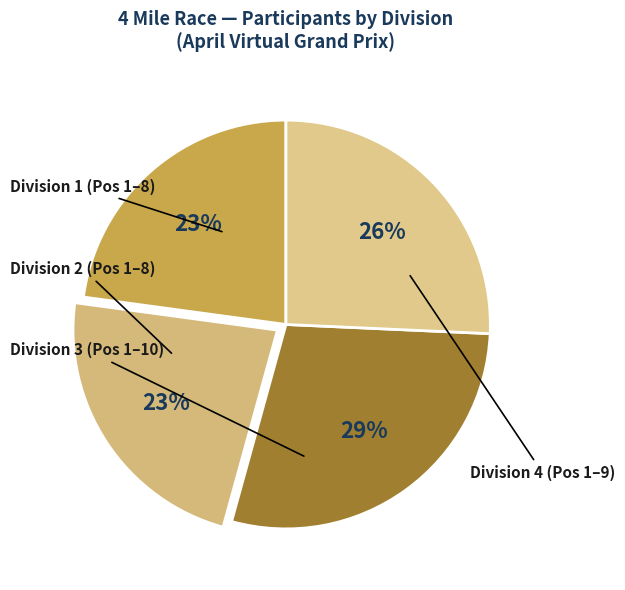

Which slice is the smallest?

Div 1